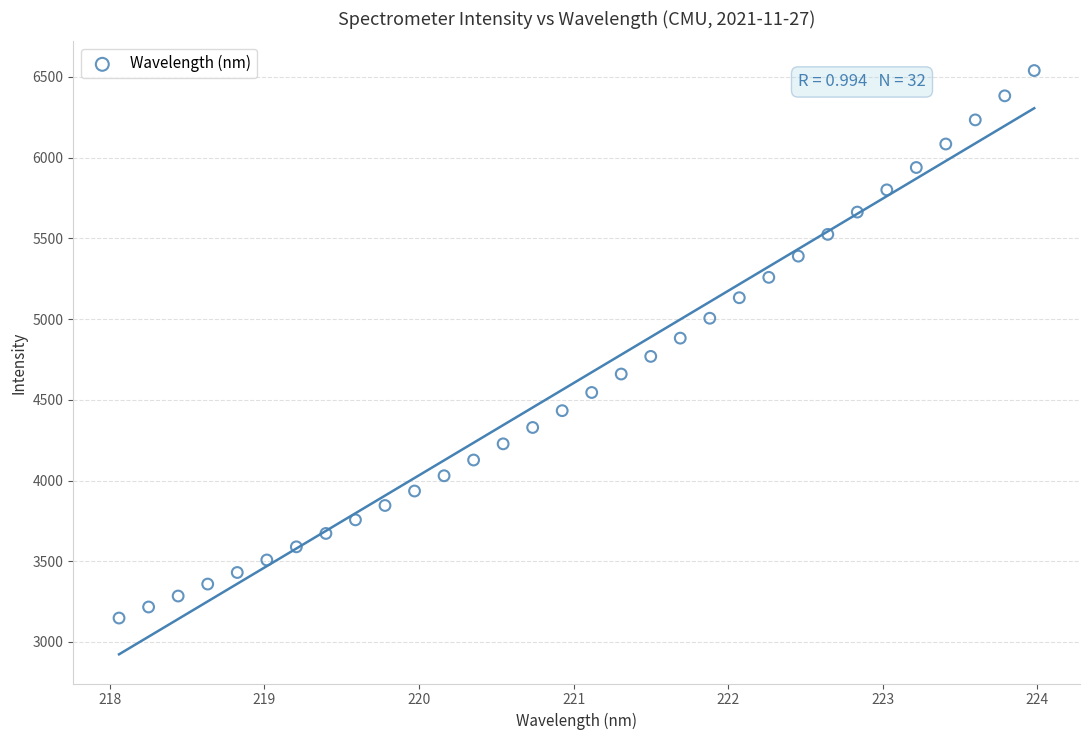

What is the range of Y values (max minus min)?

3391.5